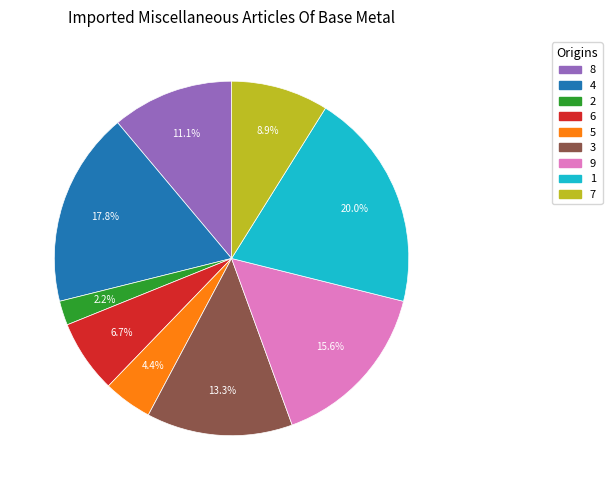

Does 8 account for over 50% of the chart?

No